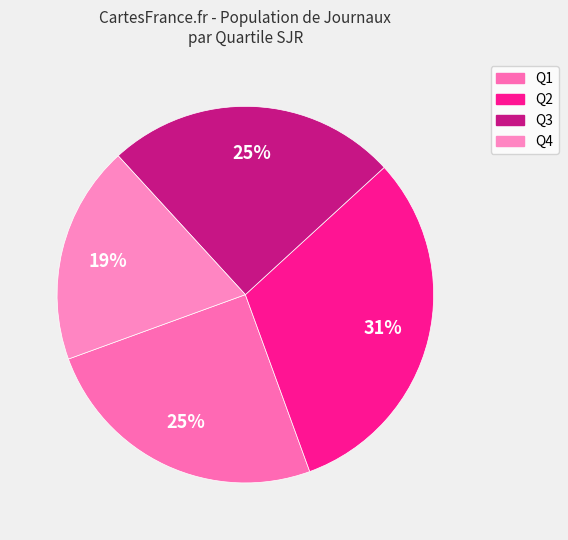

What percentage is the Q2 slice, to the nearest percent?

31%